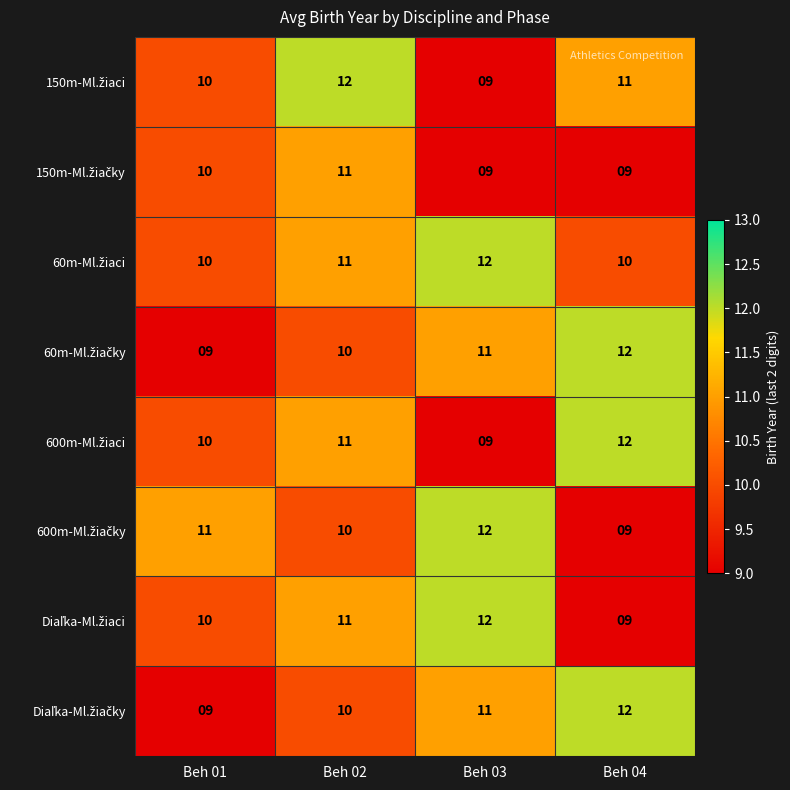

At how many categories does at least one series exceed 10?

4